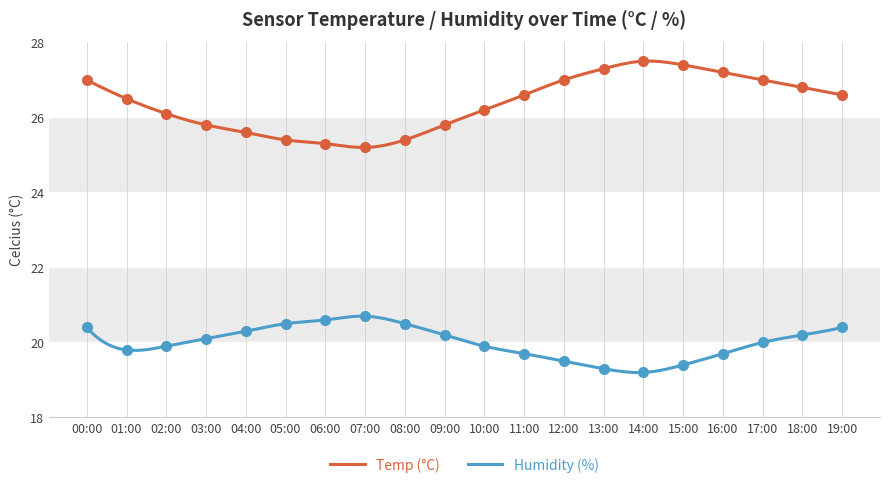

Is it true that Temp equals 40.2 at 06:00?

False